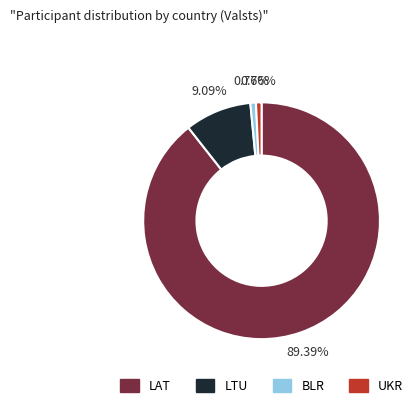

To the nearest percent, what percentage of the pie is LAT?

89%